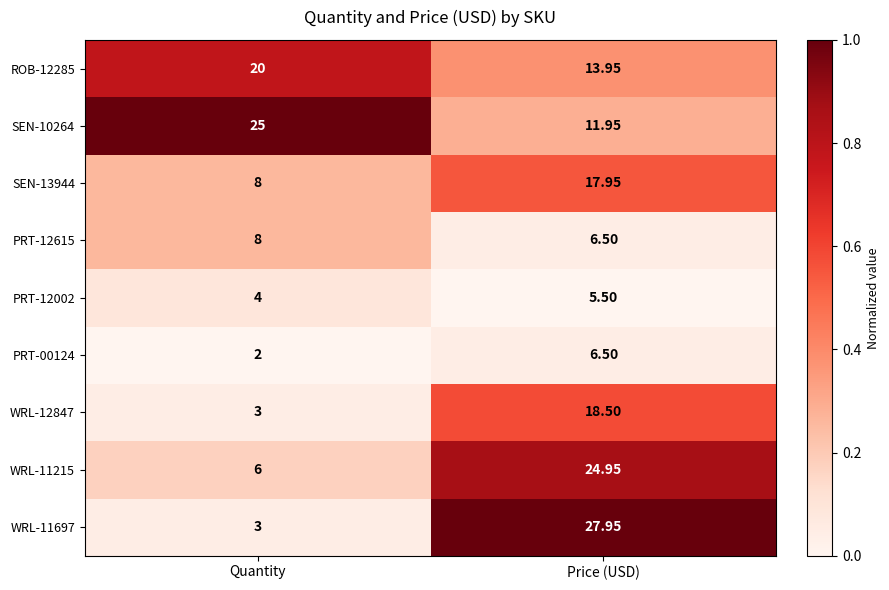

Rank the categories by ROB-12285 value from lowest to highest.

Price (USD), Quantity